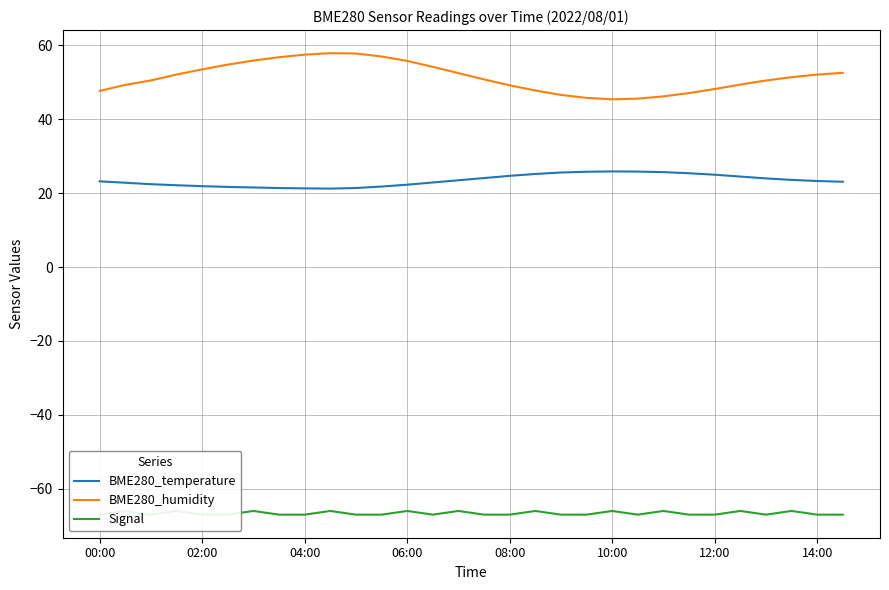

True or false: BME280_humidity and BME280_temperature cross at least once.

False